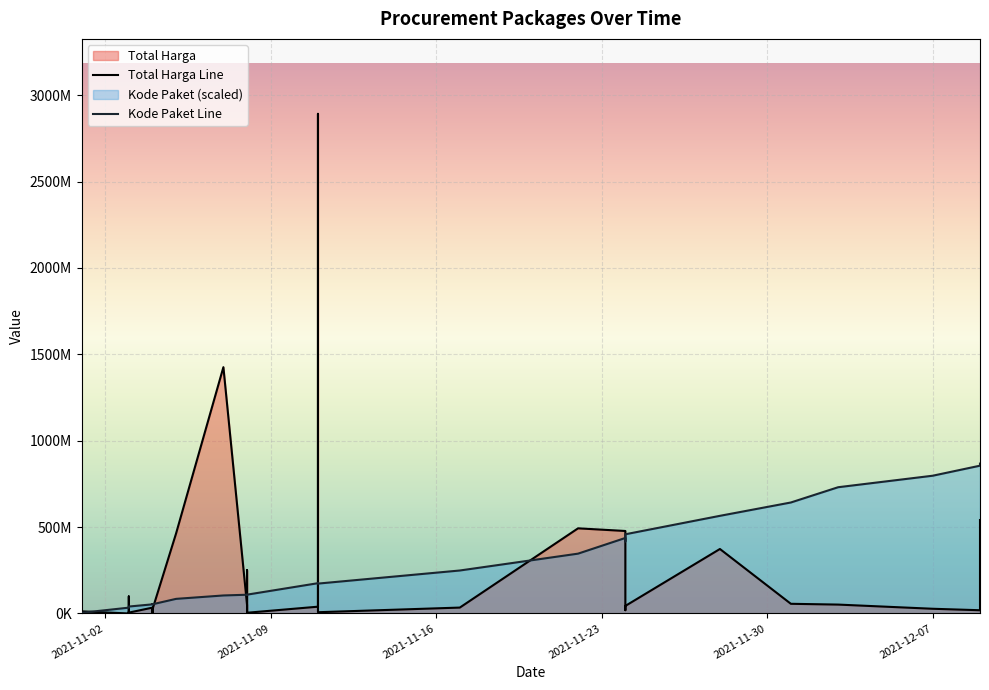

List the series in order of their peak value, highest first.

Total Harga Line, Kode Paket Line